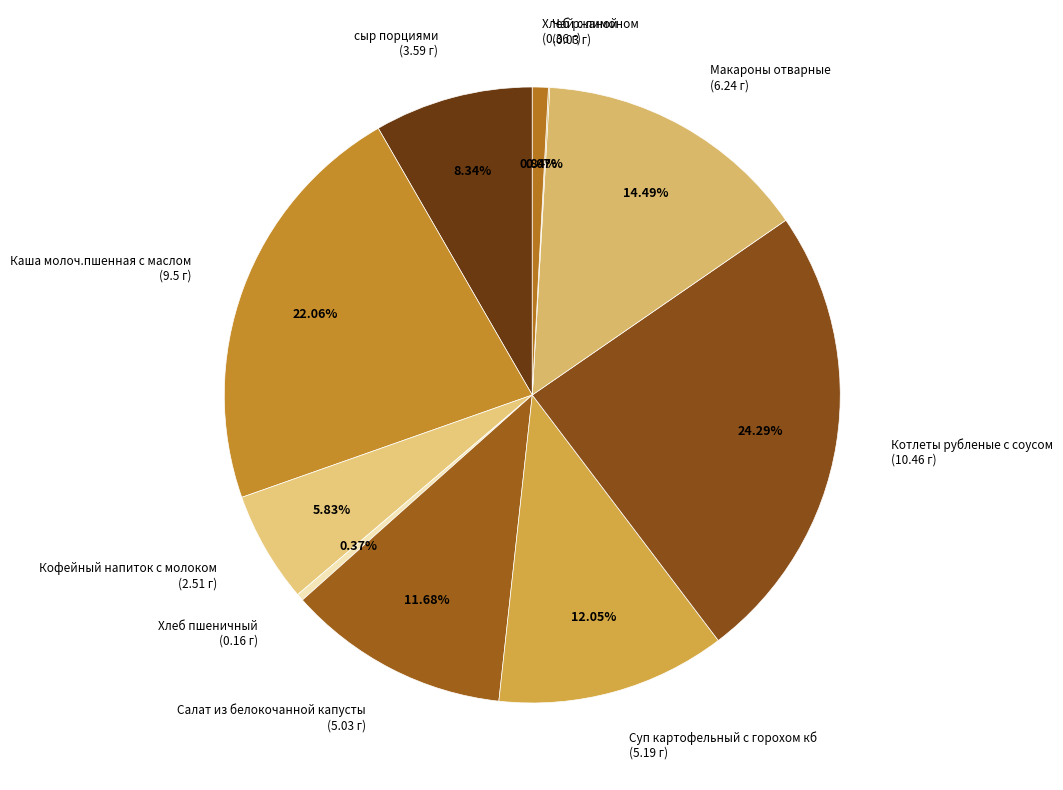

To the nearest percent, what percentage of the pie is сыр порциями?

8%